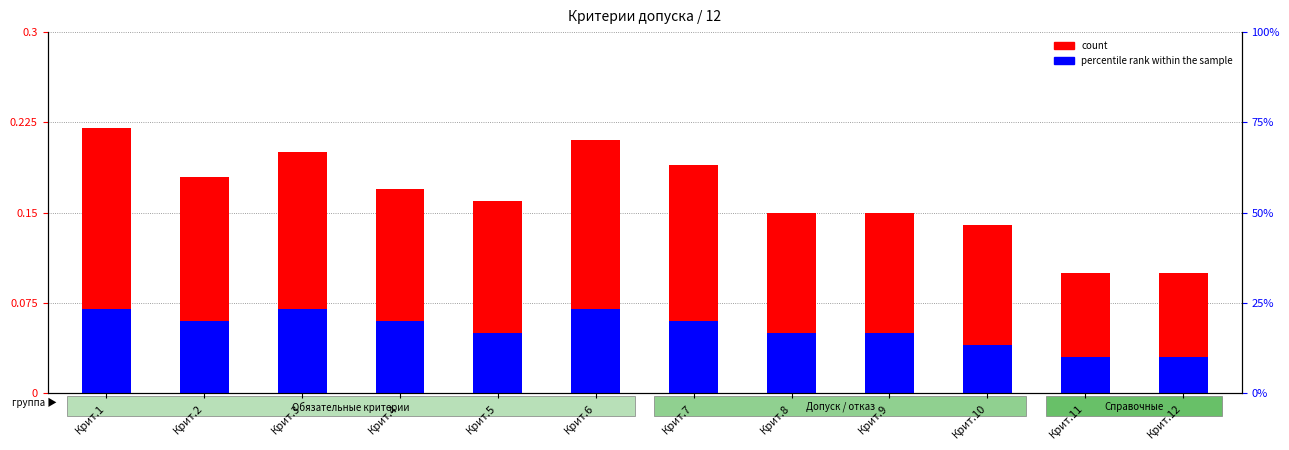

How many bars are there in each group?

2